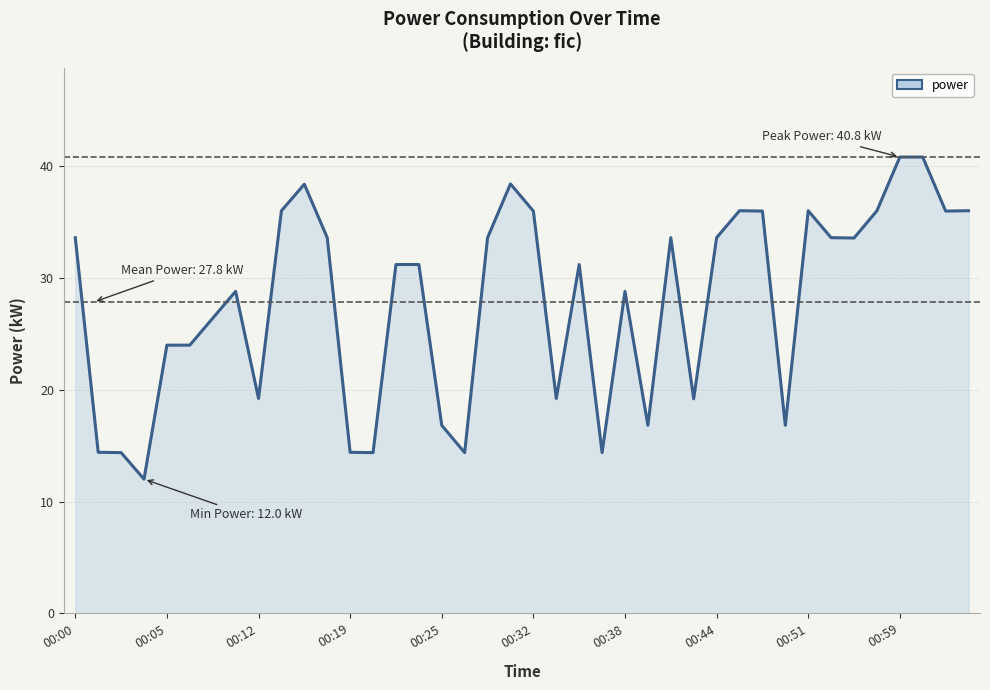

What is the minimum value shown in the chart?

12.0